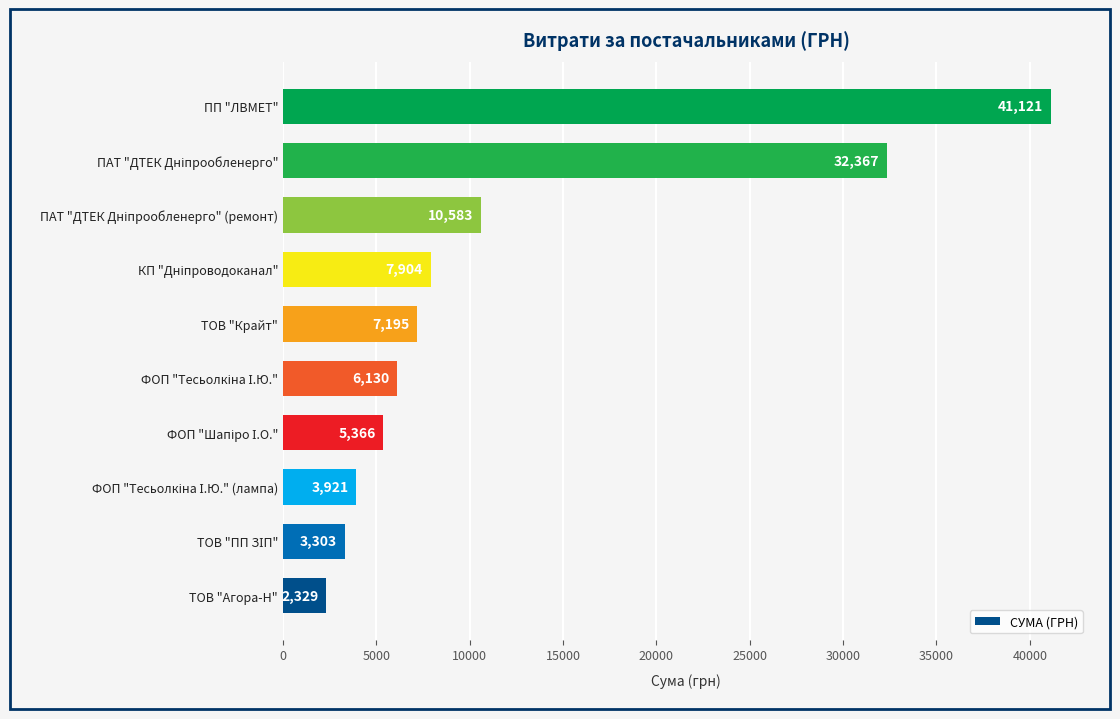

What is the minimum value shown in the chart?

2329.0